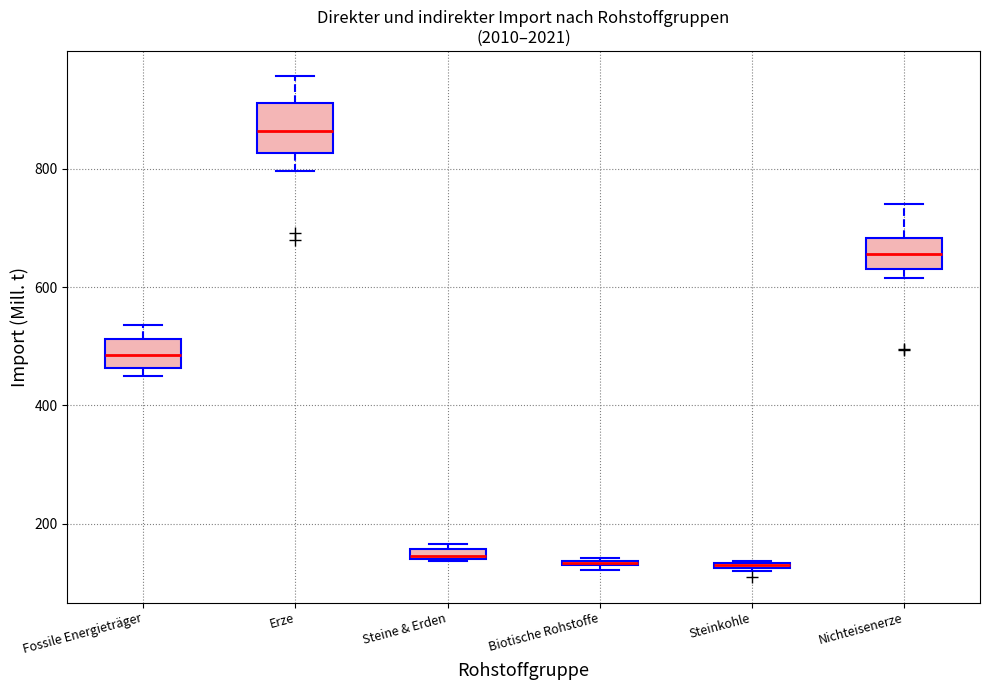

Which box is the tallest, from its lower edge to its upper edge?

Erze